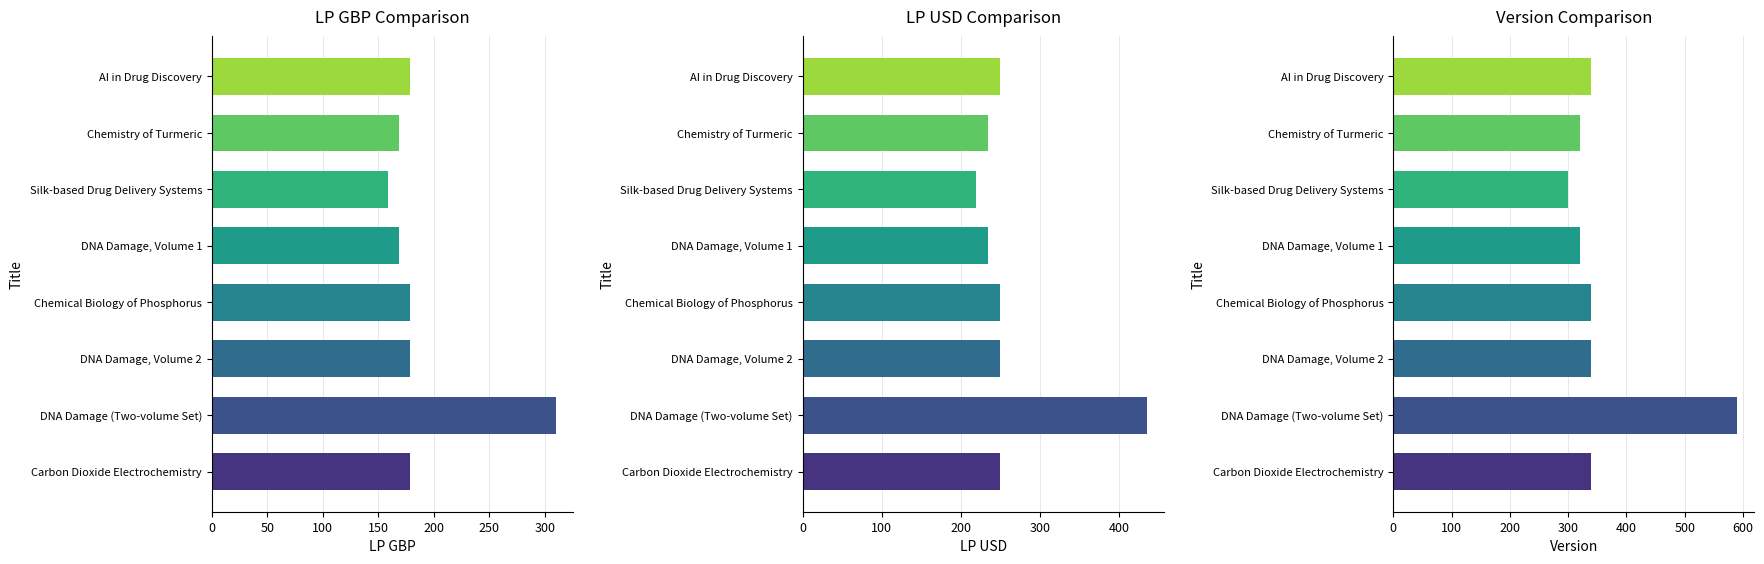

How many distinct data groups are displayed?

3